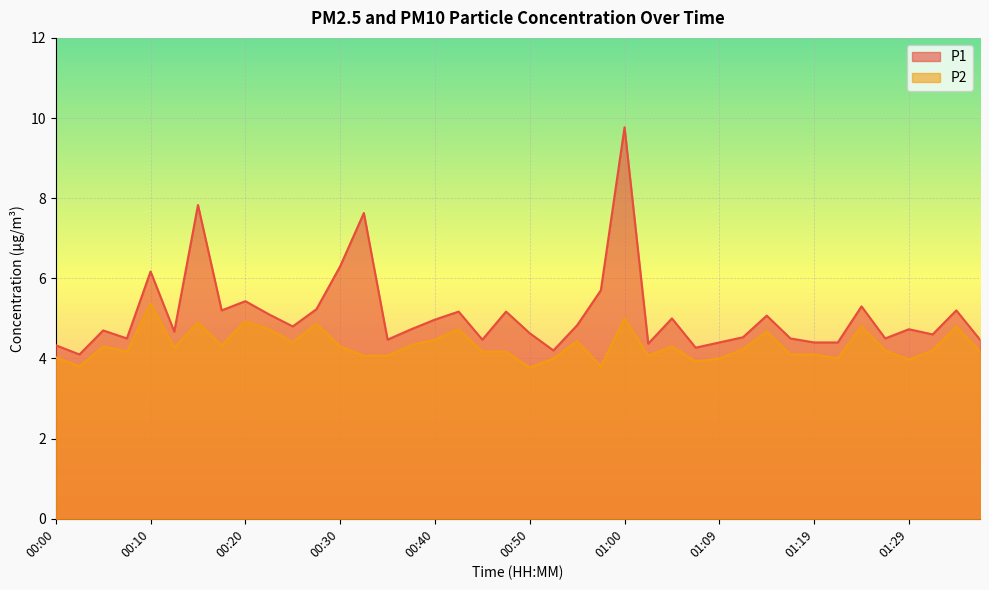

Rank the series by their average value, from highest to lowest.

P1, P2